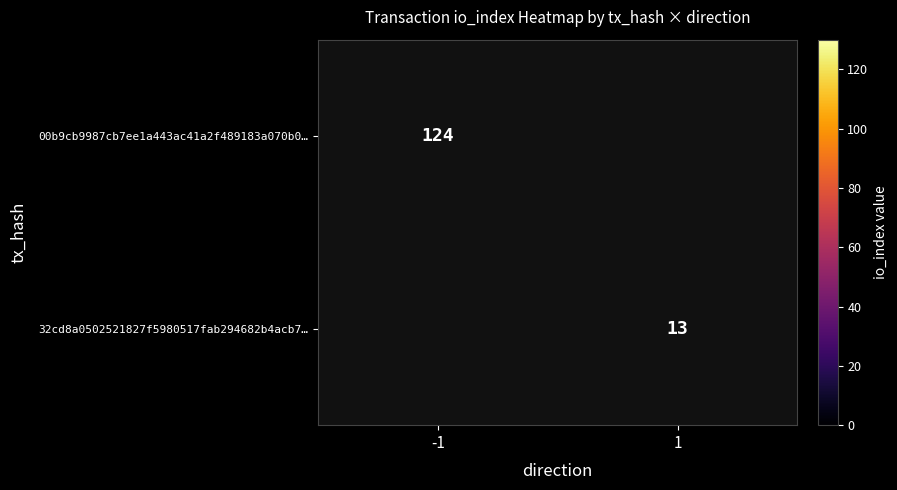

At how many categories does at least one series exceed 16?

1